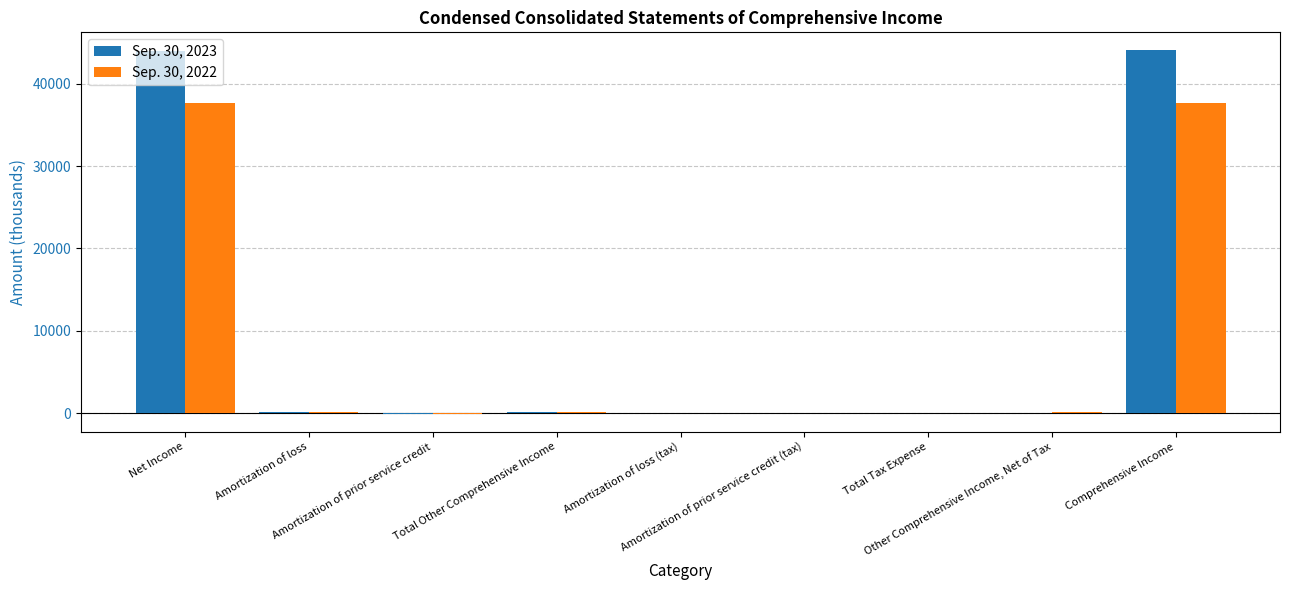

What position from the left is Amortization of prior service credit (tax)?

6